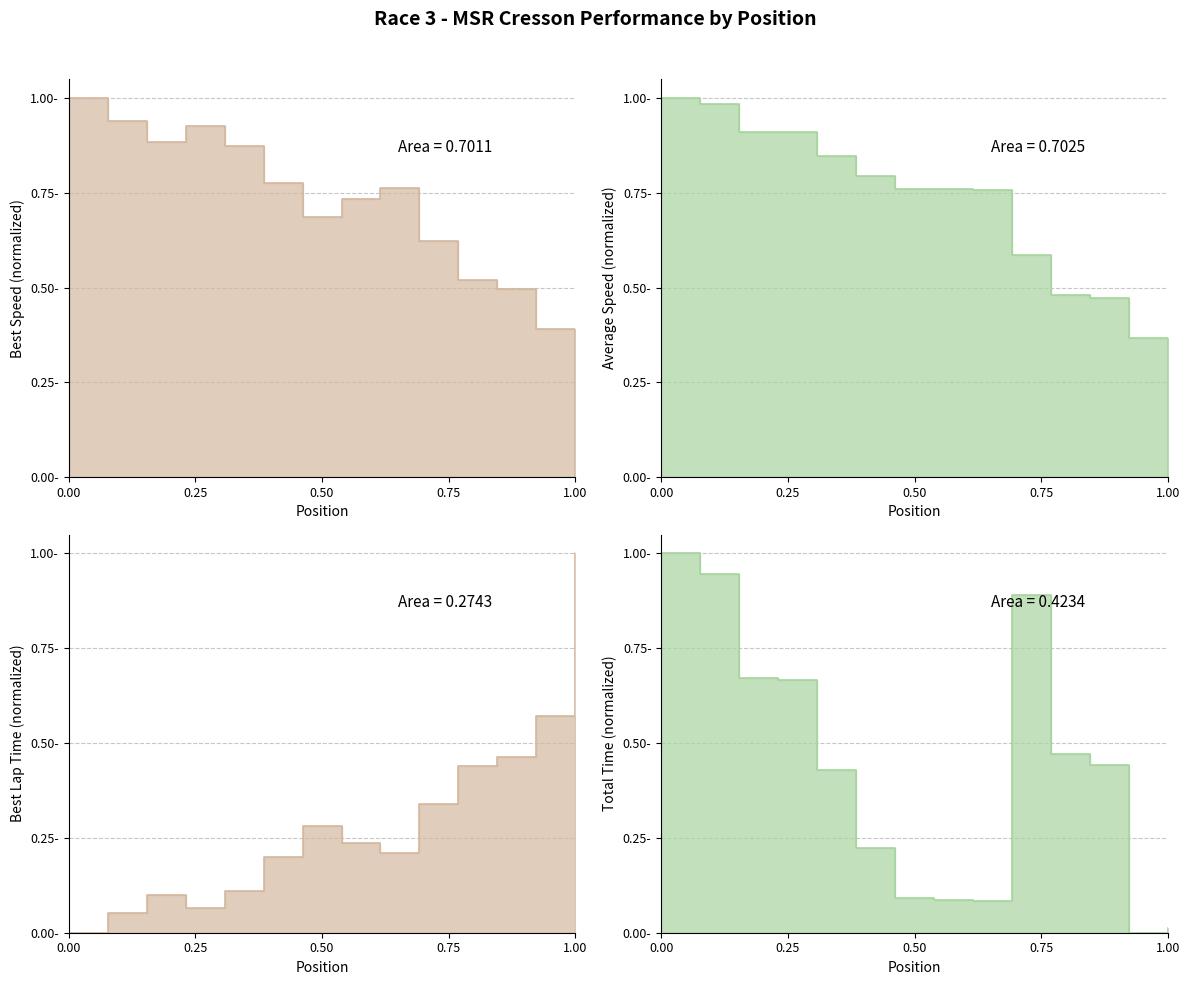

What are all the series names shown in the legend?

Total Time, Best Lap time, Best Speed, Average Speed